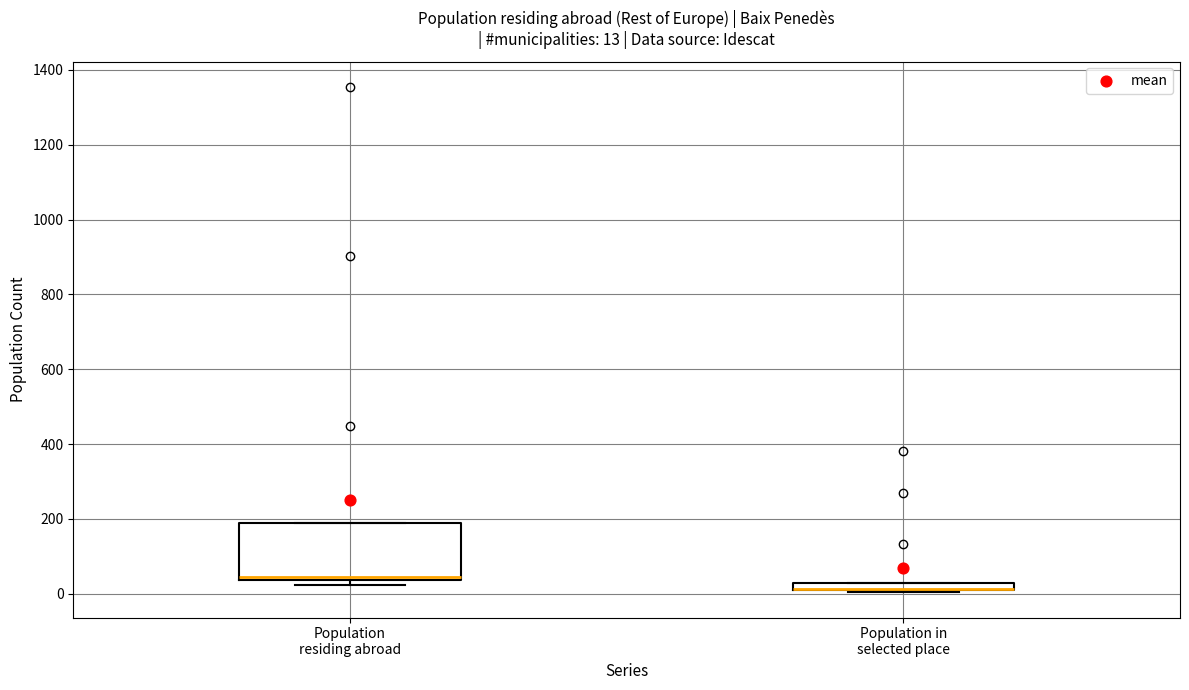

Comparing the boxes themselves (not the whiskers), which one is the tallest?

Population residing abroad